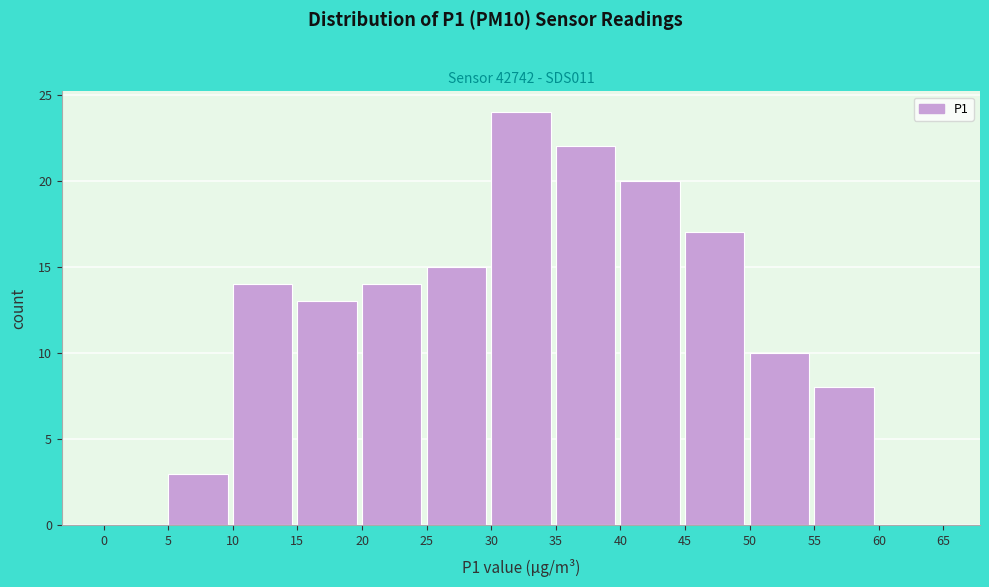

Reading left to right, transcribe this chart: for each bar, give the range it covers on the x-axis and its height. The values are not printed on the chart, so give them approximately, as read against the axis.

0 to 5: 0
5 to 10: 3
10 to 15: 14
15 to 20: 13
20 to 25: 14
25 to 30: 15
30 to 35: 24
35 to 40: 22
40 to 45: 20
45 to 50: 17
50 to 55: 10
55 to 60: 8
60 to 65: 0